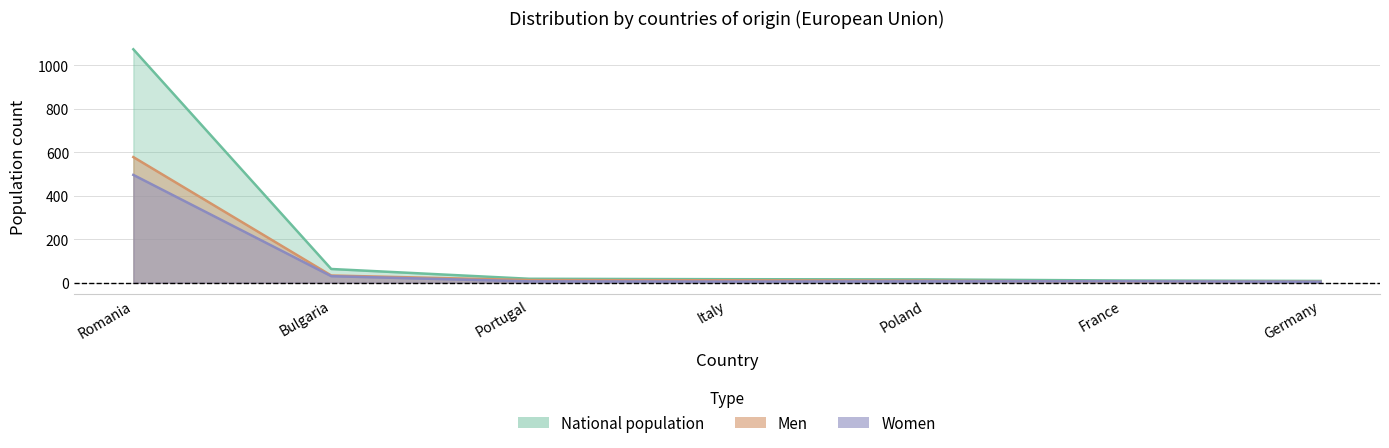

Reading right to left, what are all the values shown in this chart?

National population: 8	10	15	16	18	63	1074
Men: 4	4	9	11	12	33	578
Women: 4	6	6	5	6	30	496